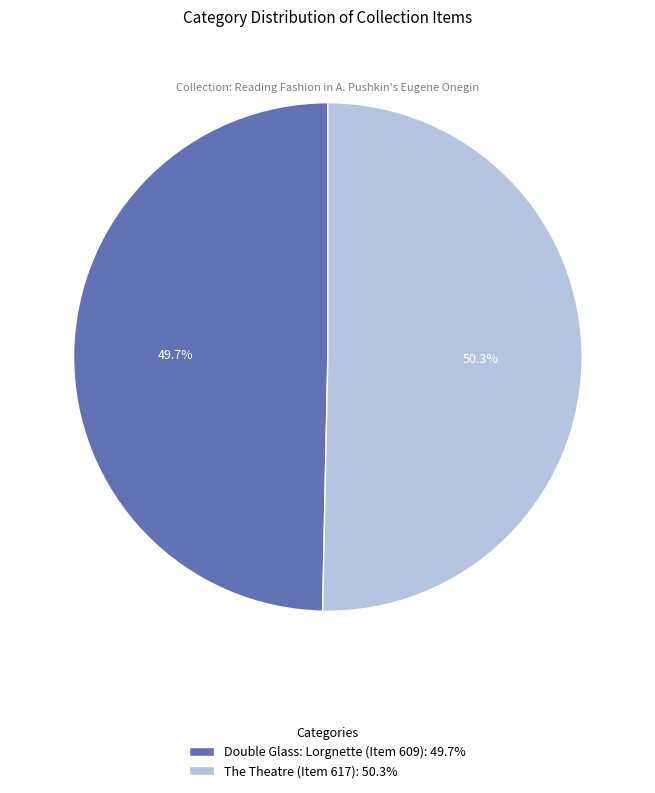

True or false: Double Glass: Lorgnette (Item 609) accounts for 42% of the total.

False